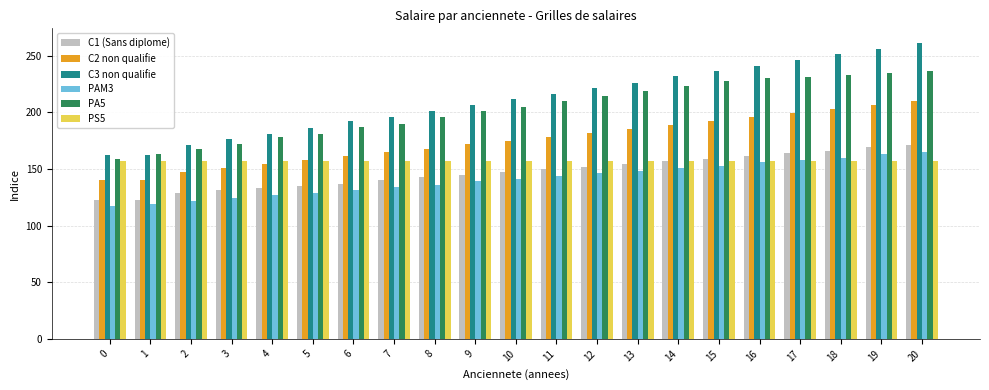

The value of PA5 at 13 is 219. True or false?

True